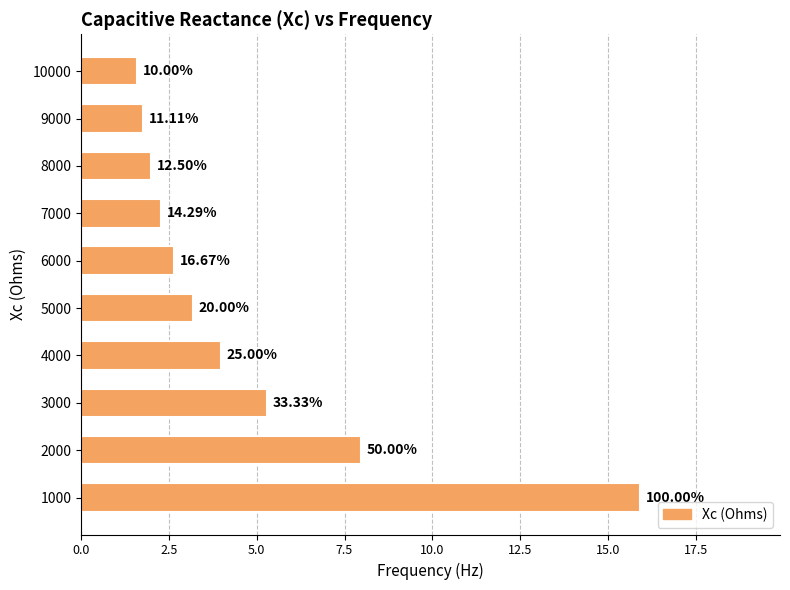

How many bars are there in total?

10